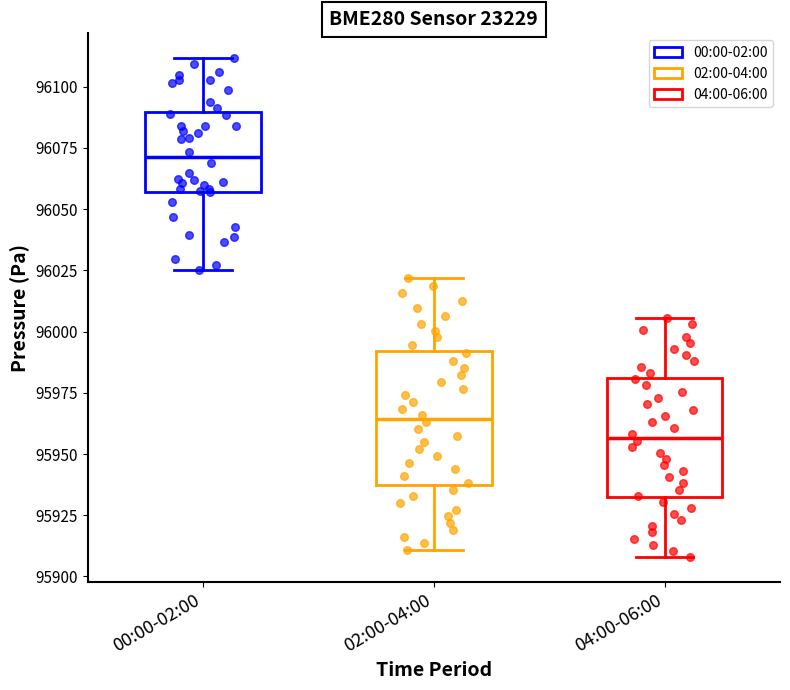

Where is the upper edge of the box for 02:00-04:00 on the y-axis? The values are not printed on the chart, so give them approximately, as read against the axis.

95990